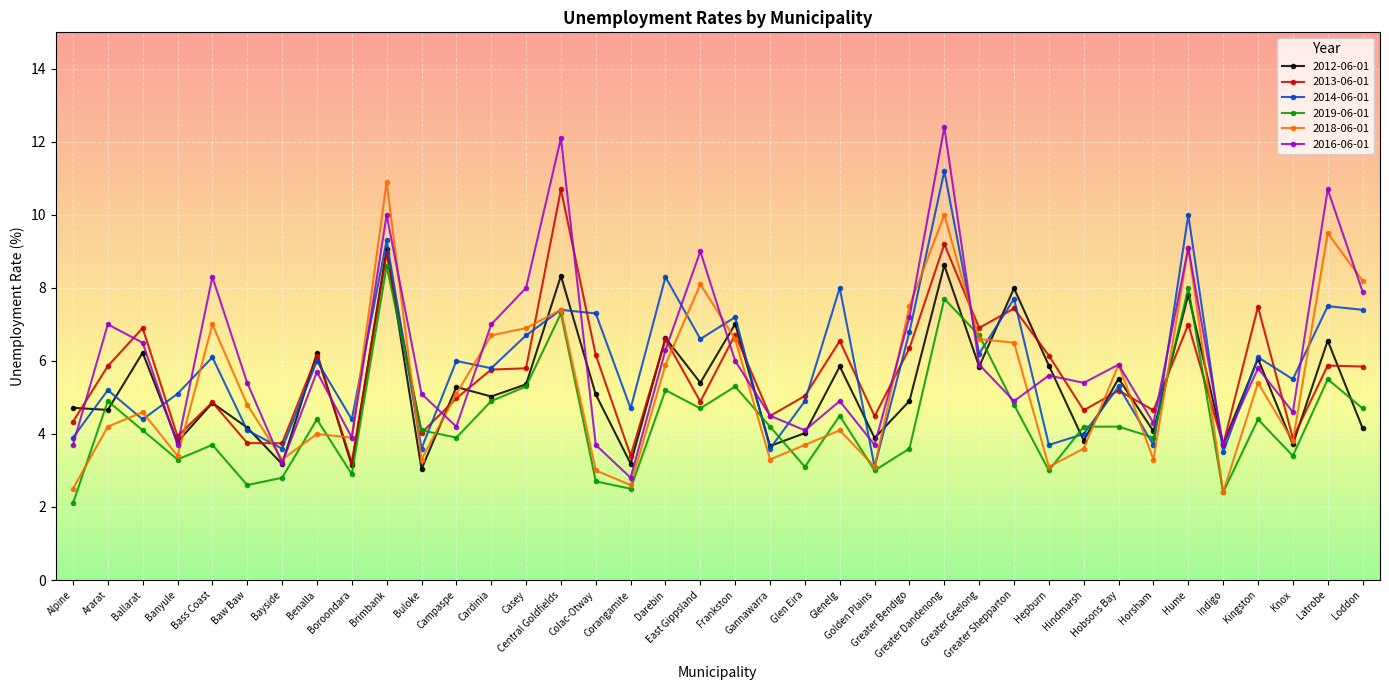

True or false: 2013-06-01 has a value of 5.2 at Hobsons Bay.

True